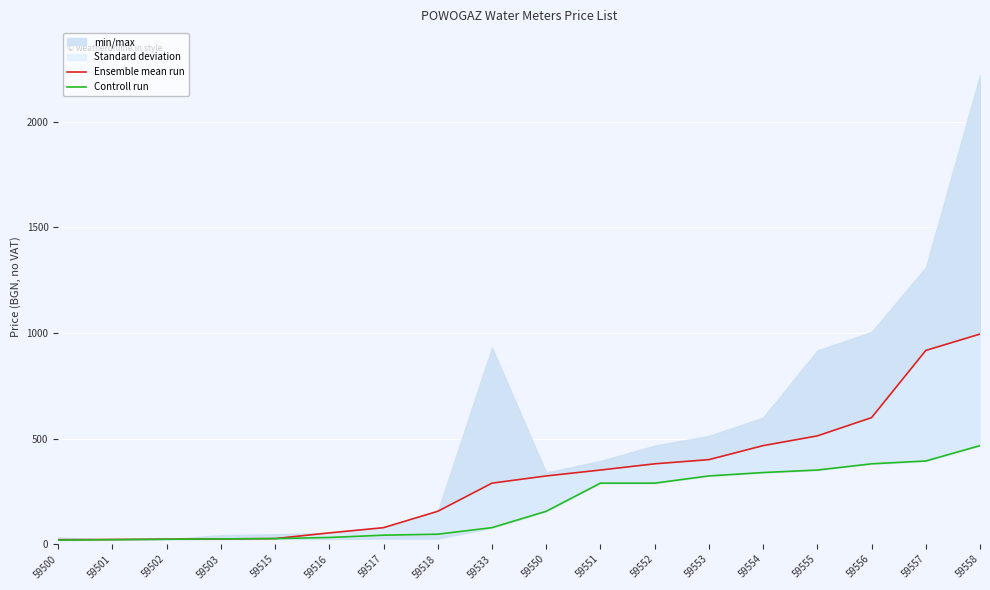

Is this an area chart (filled region under the line)?

No